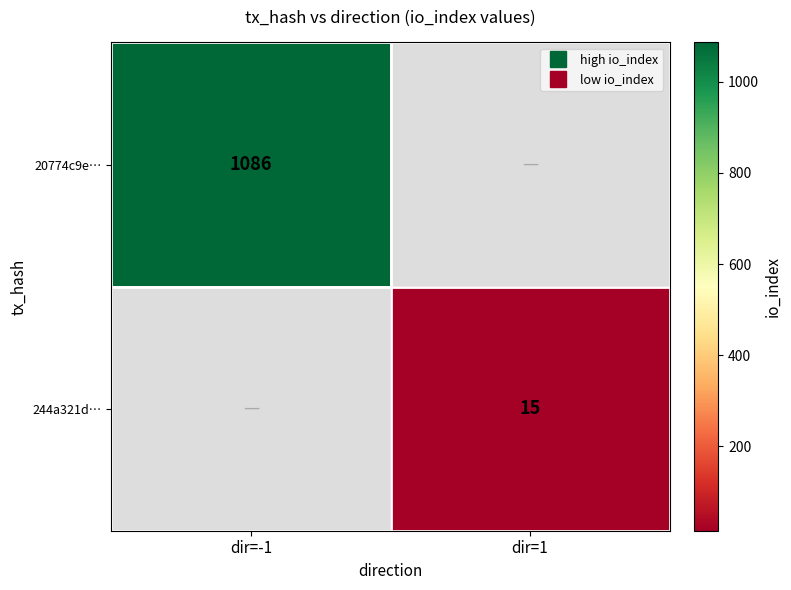

Count the number of data series in this chart.

2